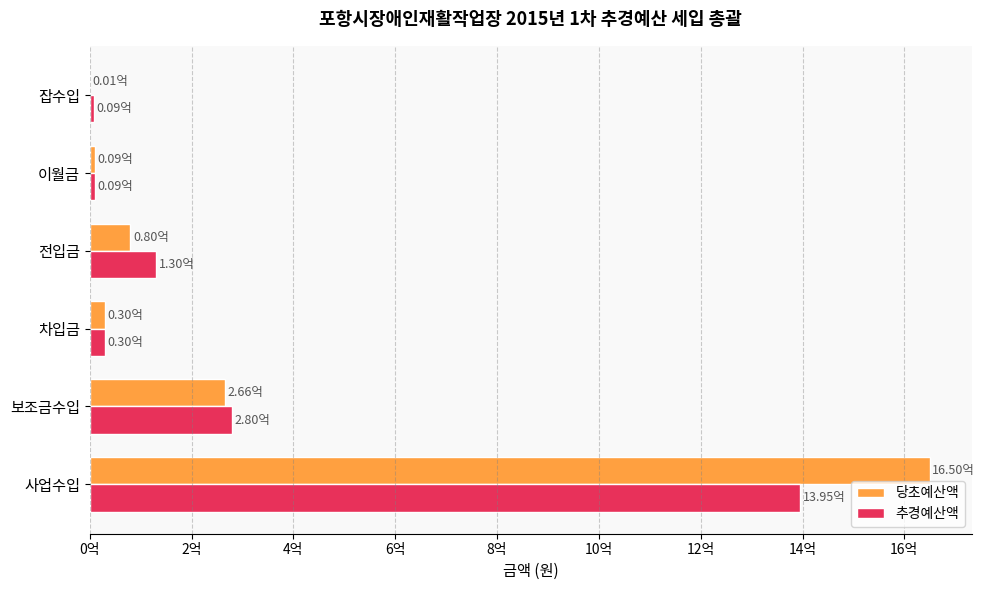

What are all the series names shown in the legend?

당초예산액, 추경예산액